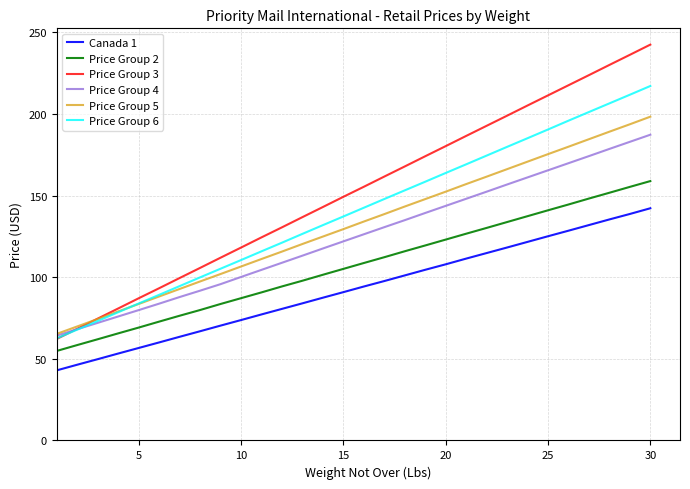

What are all the series names shown in the legend?

Canada 1, Price Group 2, Price Group 3, Price Group 4, Price Group 5, Price Group 6